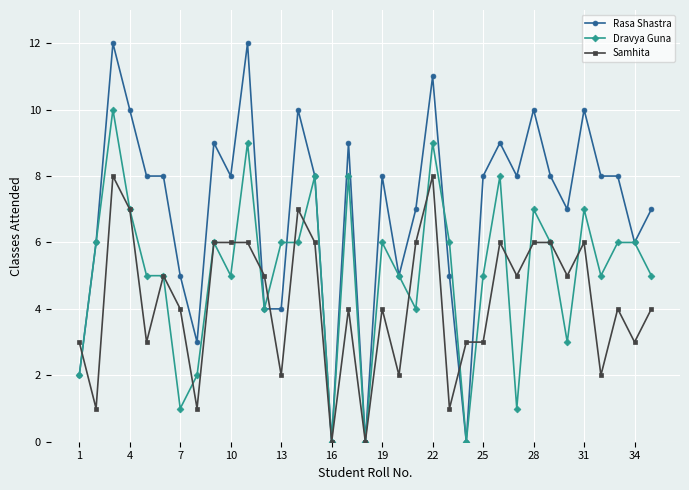

Reading left to right, transcribe all the data shown in this chart.

Rasa Shastra: 2	6	12	10	8	8	5	3	9	8	12	4	4	10	8	0	9	0	8	5	7	11	5	0	8	9	8	10	8	7	10	8	8	6	7
Dravya Guna: 2	6	10	7	5	5	1	2	6	5	9	4	6	6	8	0	8	0	6	5	4	9	6	0	5	8	1	7	6	3	7	5	6	6	5
Samhita: 3	1	8	7	3	5	4	1	6	6	6	5	2	7	6	0	4	0	4	2	6	8	1	3	3	6	5	6	6	5	6	2	4	3	4